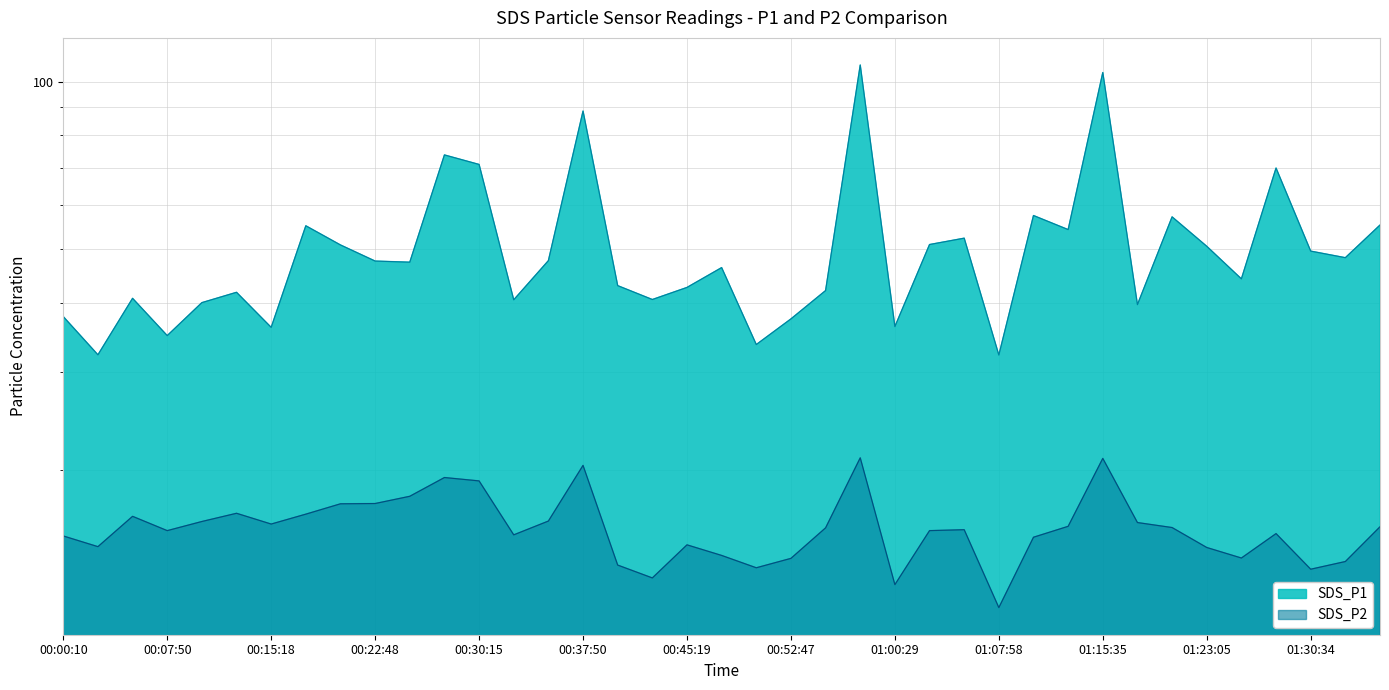

List the series in order of their overall mean, highest first.

SDS_P1, SDS_P2